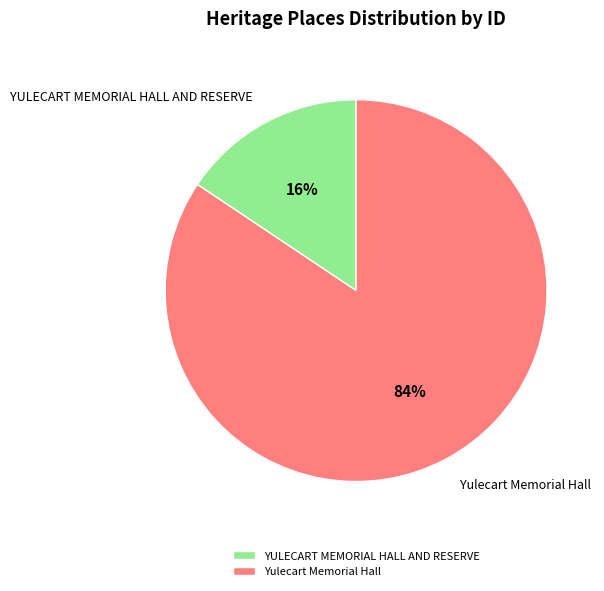

To the nearest percent, what portion does Yulecart Memorial Hall represent?

84%